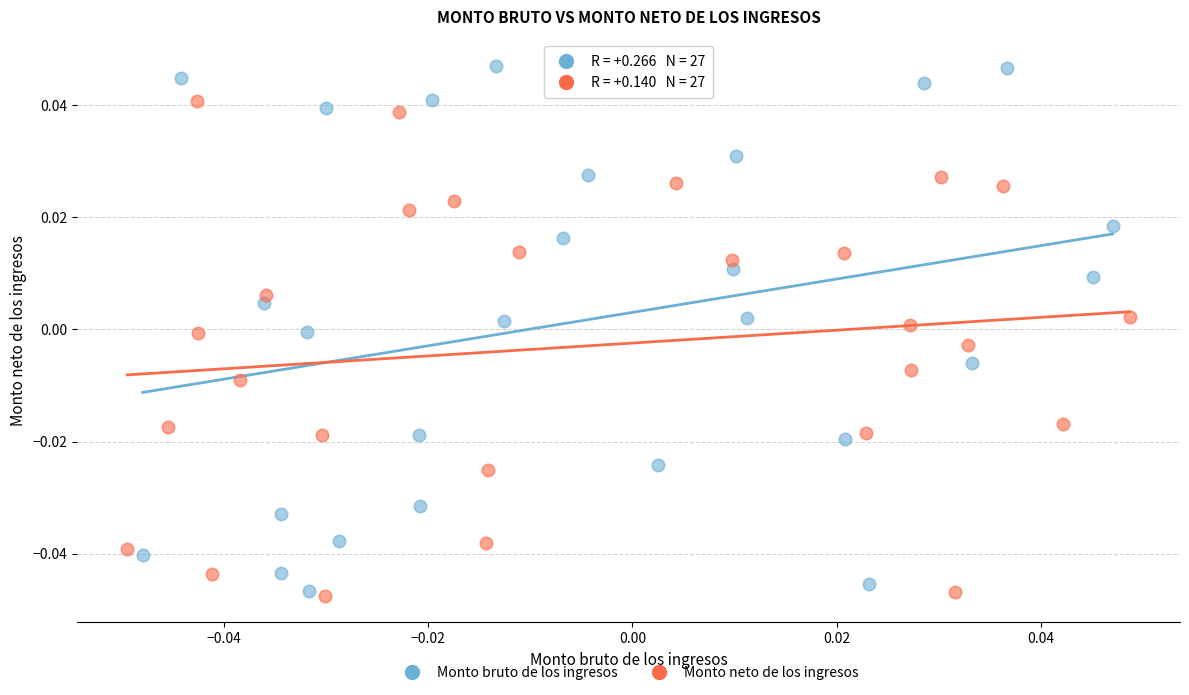

Which series contains the highest Y value?

Monto bruto de los ingresos